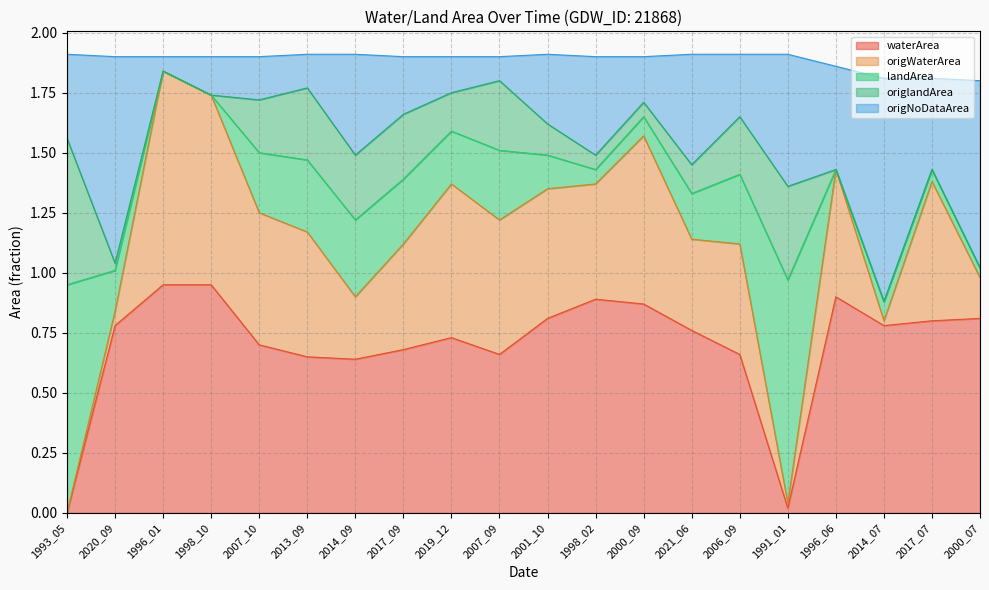

At how many categories does at least one series exceed 1?

19